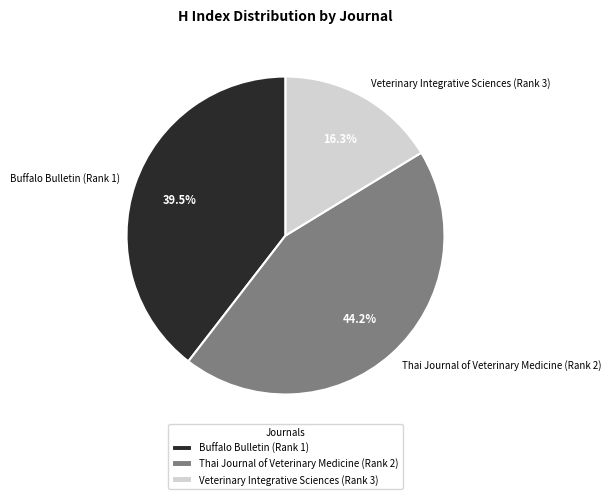

Rank the categories by value from highest to lowest.

Thai Journal of Veterinary Medicine (Rank 2), Buffalo Bulletin (Rank 1), Veterinary Integrative Sciences (Rank 3)